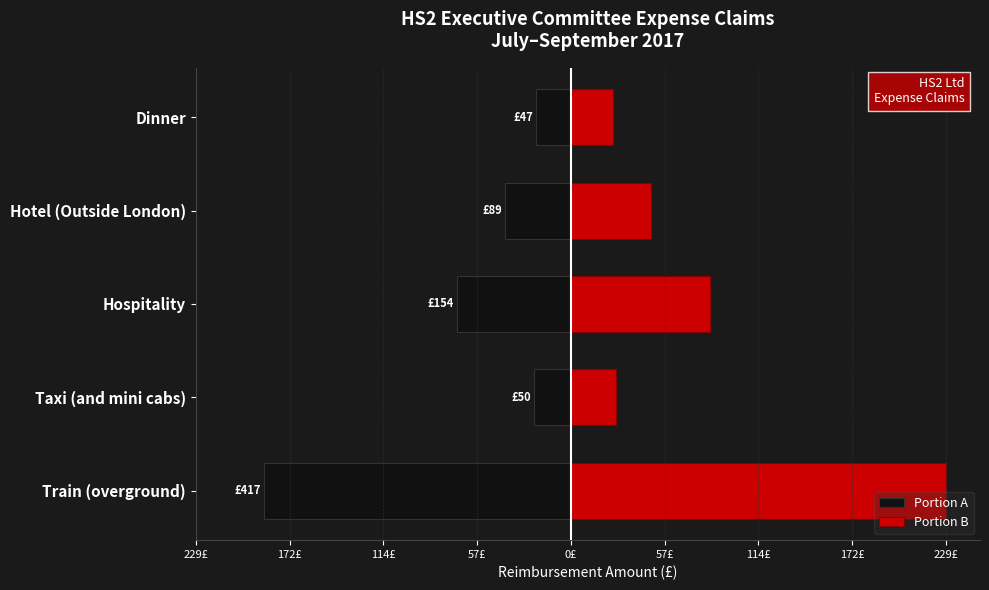

Is it true that Portion B equals 311.8 at Train (overground)?

False